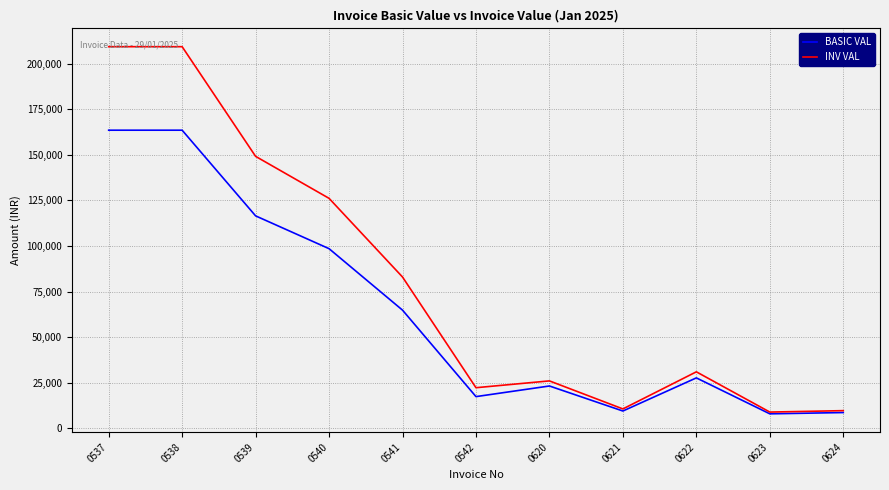

What are all the series names shown in the legend?

BASIC VAL, INV VAL